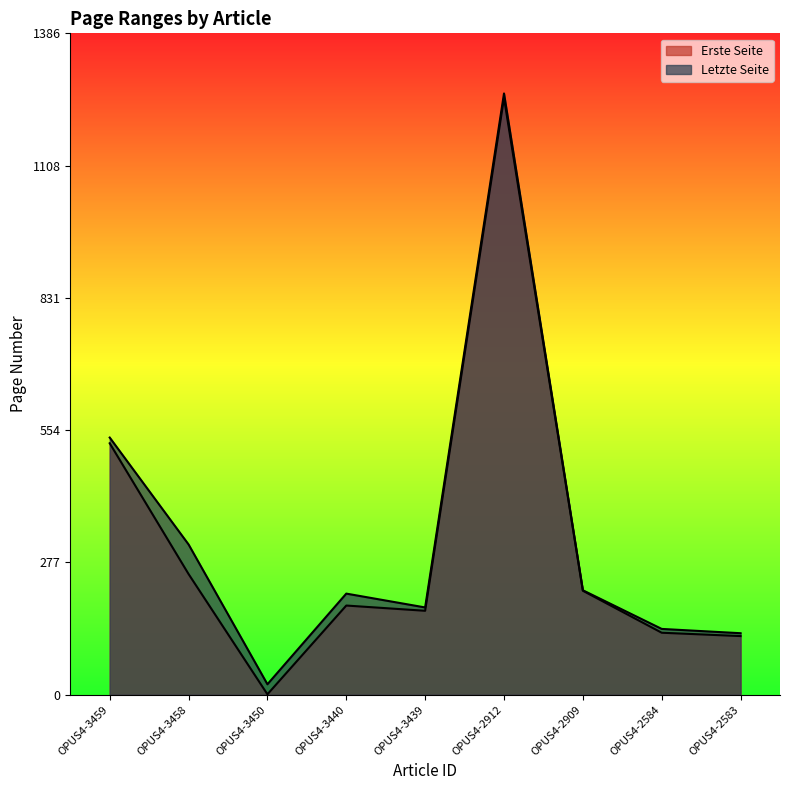

Where is the first local maximum for Erste Seite?

OPUS4-3440